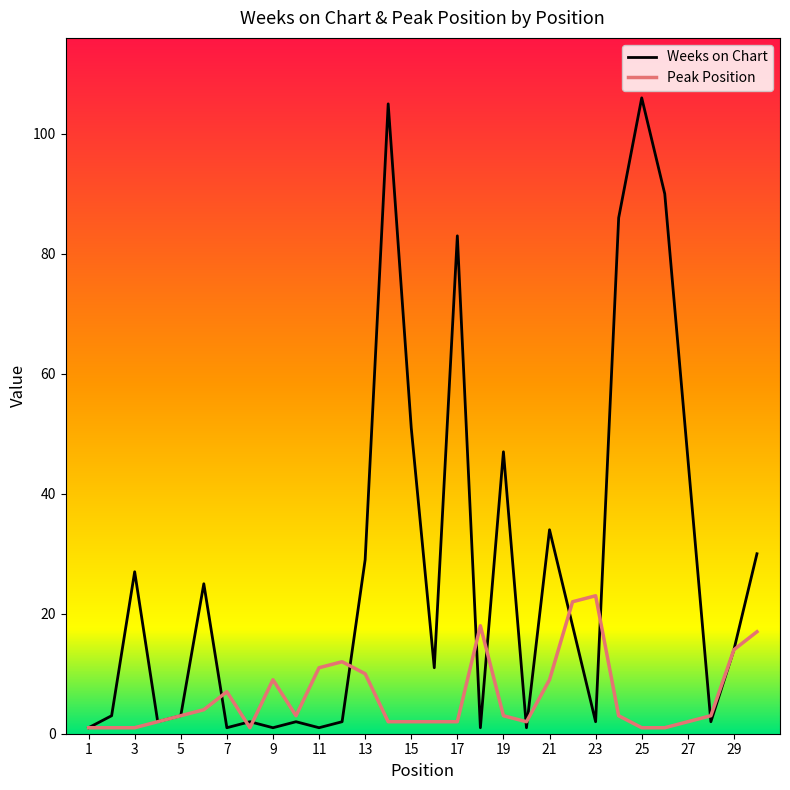

Which series has the largest total across all categories?

Weeks on Chart